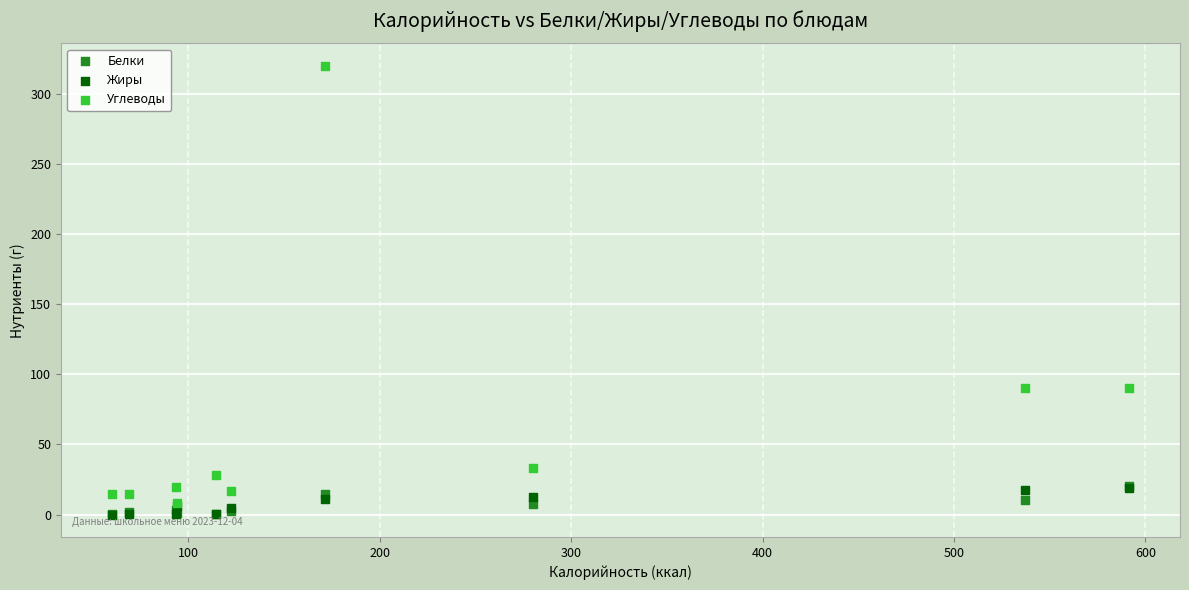

What are all the series names shown in the legend?

Белки, Жиры, Углеводы